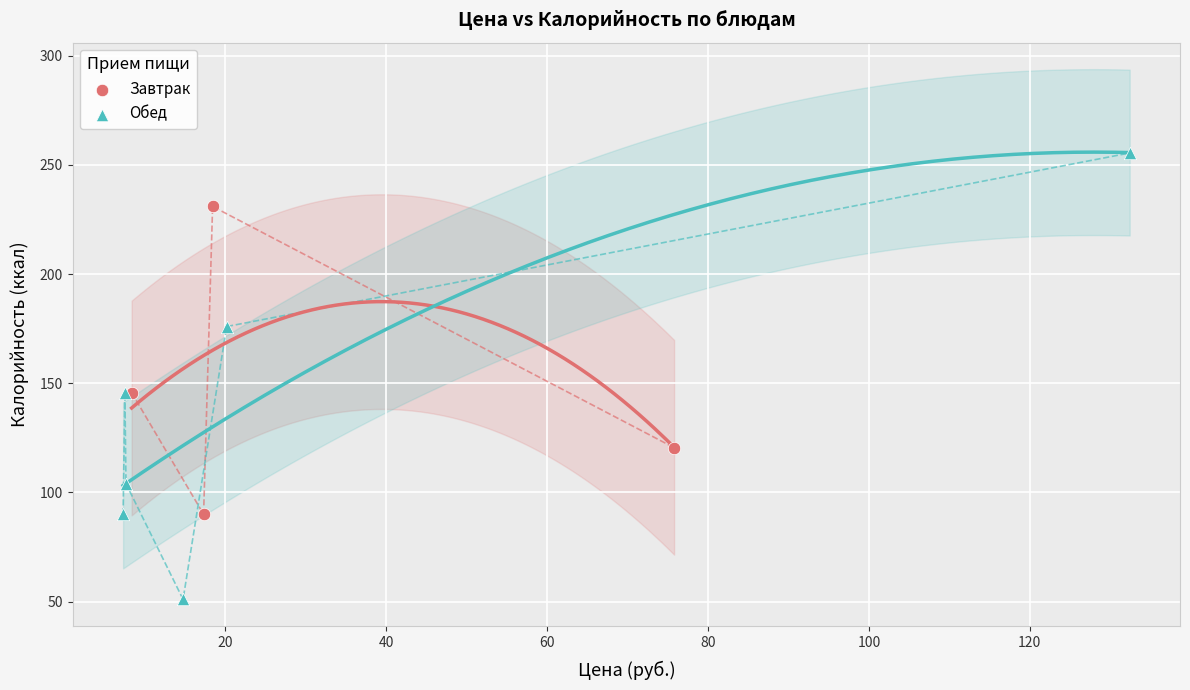

Which series contains the lowest Y value?

Обед